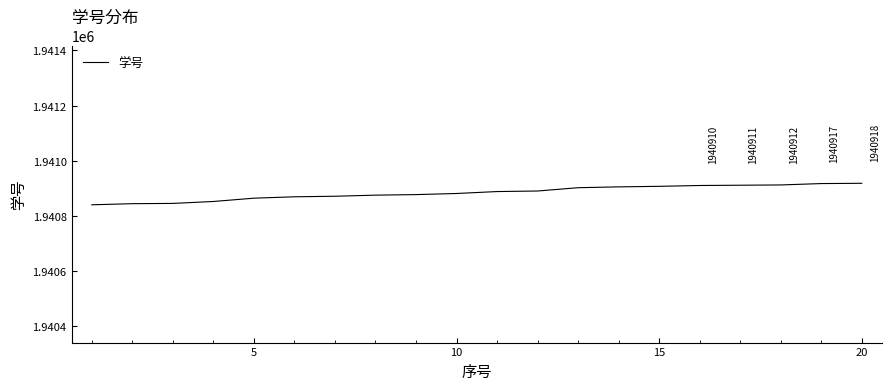

What is the sum of all values?

38817678